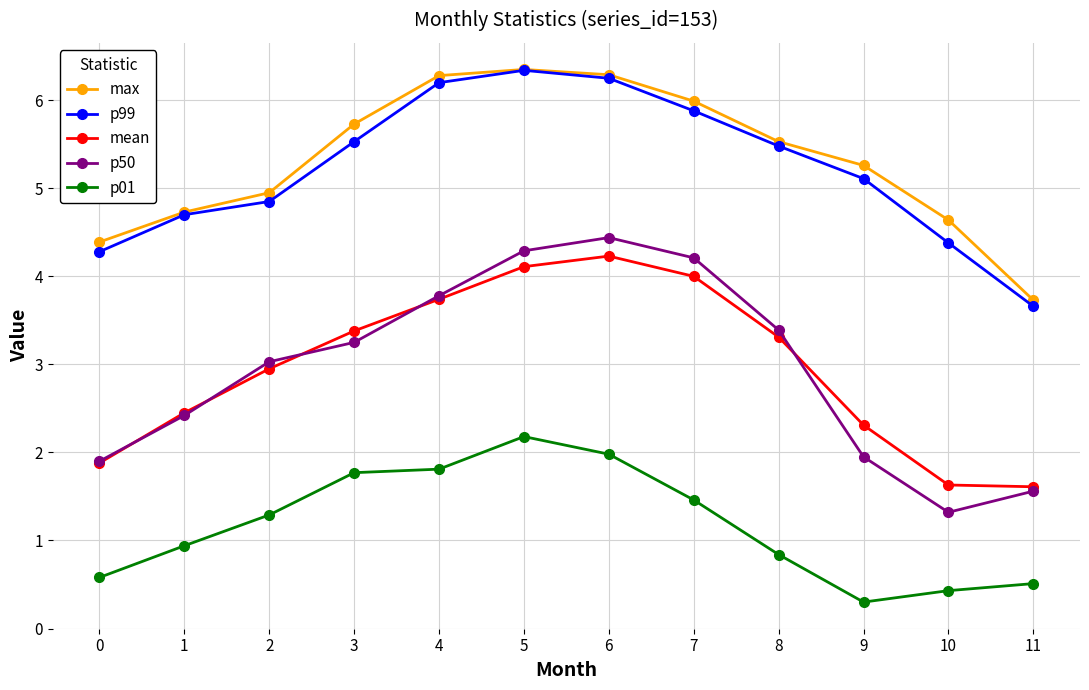

Is the value of mean at 7 greater than the value of p01 at 3?

Yes